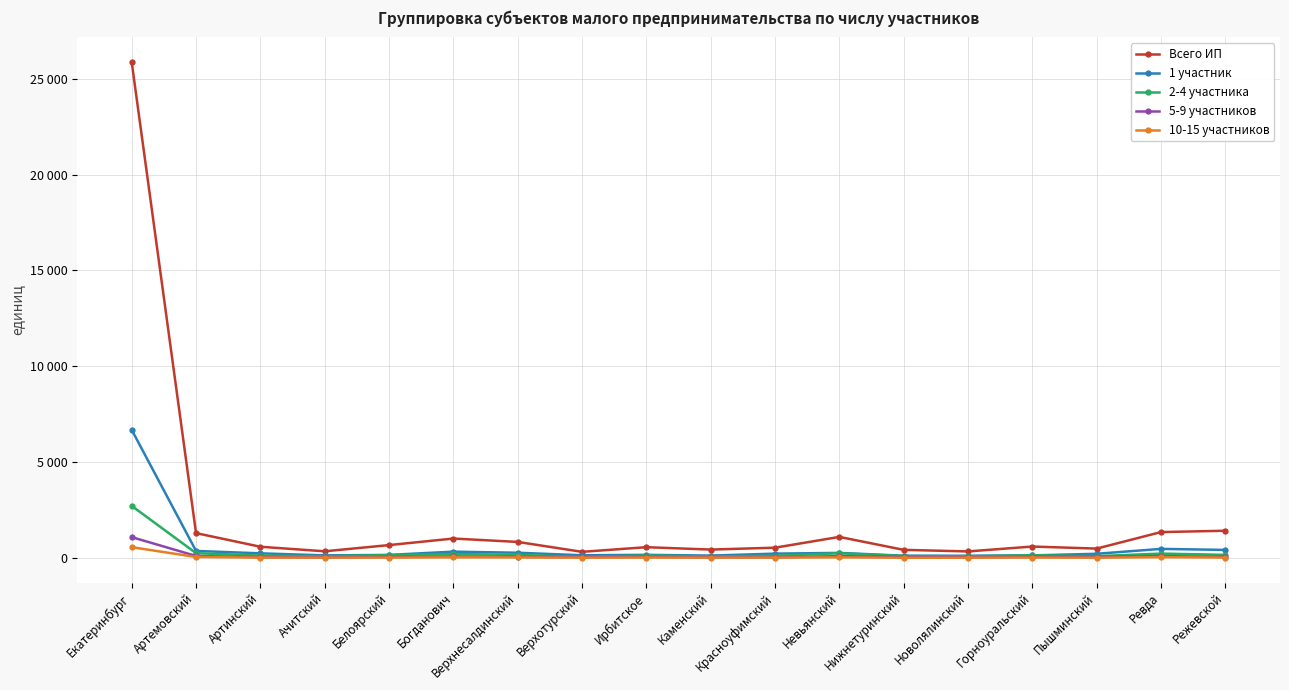

How many interior local peaks does the 10-15 участников series have?

5